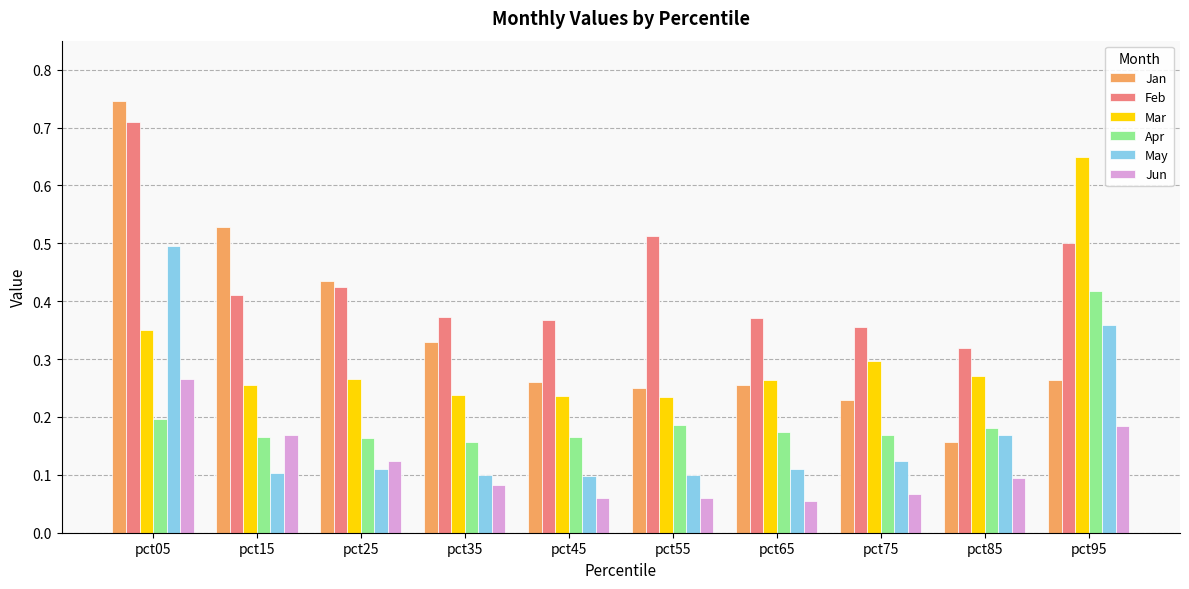

Between pct15 and pct45, which series saw the biggest shift?

Jan